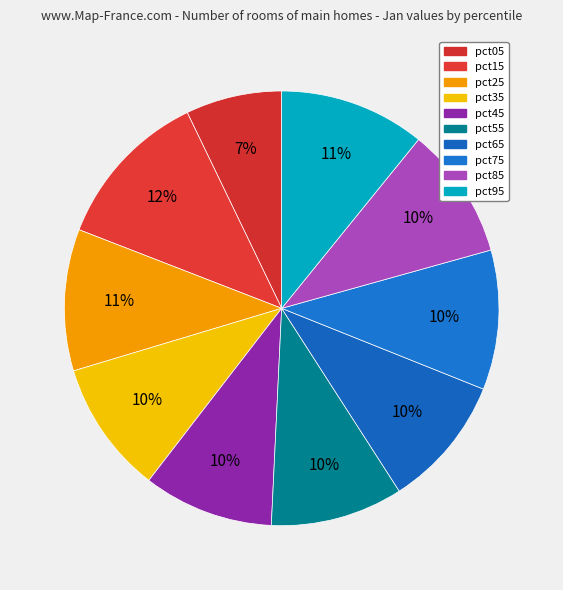

How many slices are in this pie chart?

10